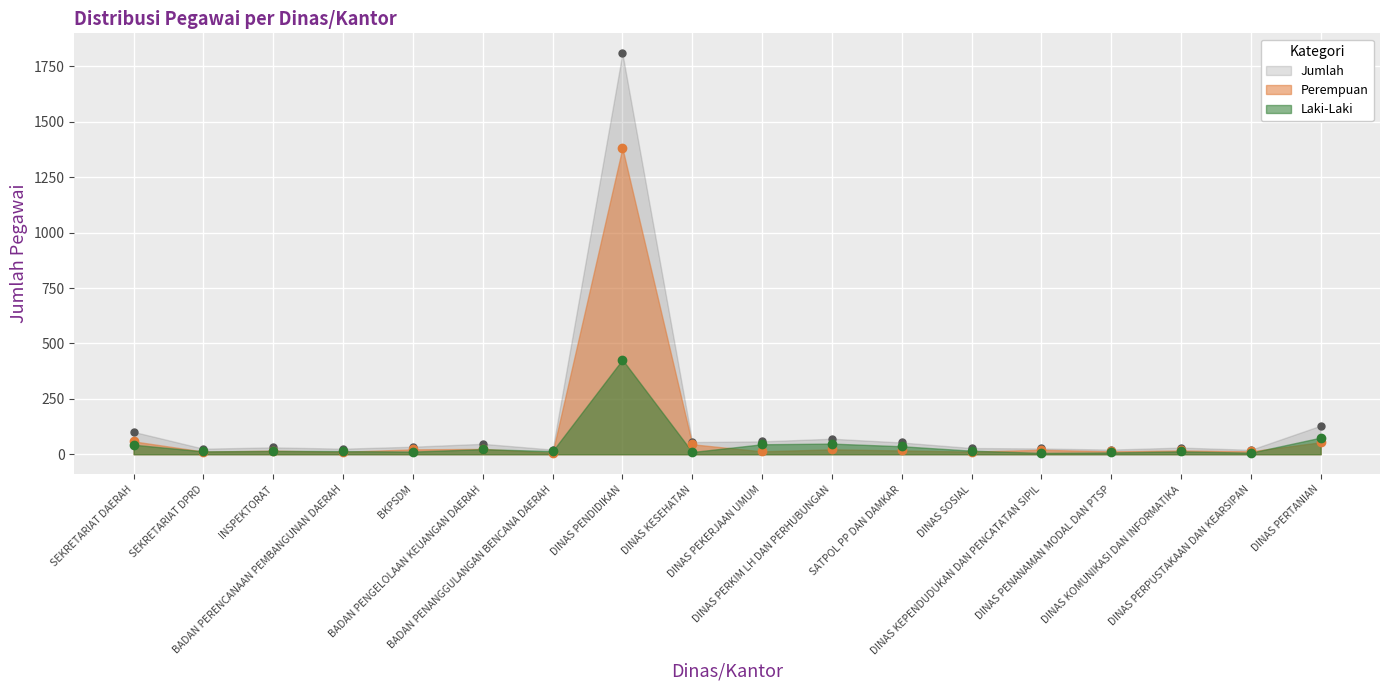

True or false: Jumlah and Perempuan cross at least once.

False